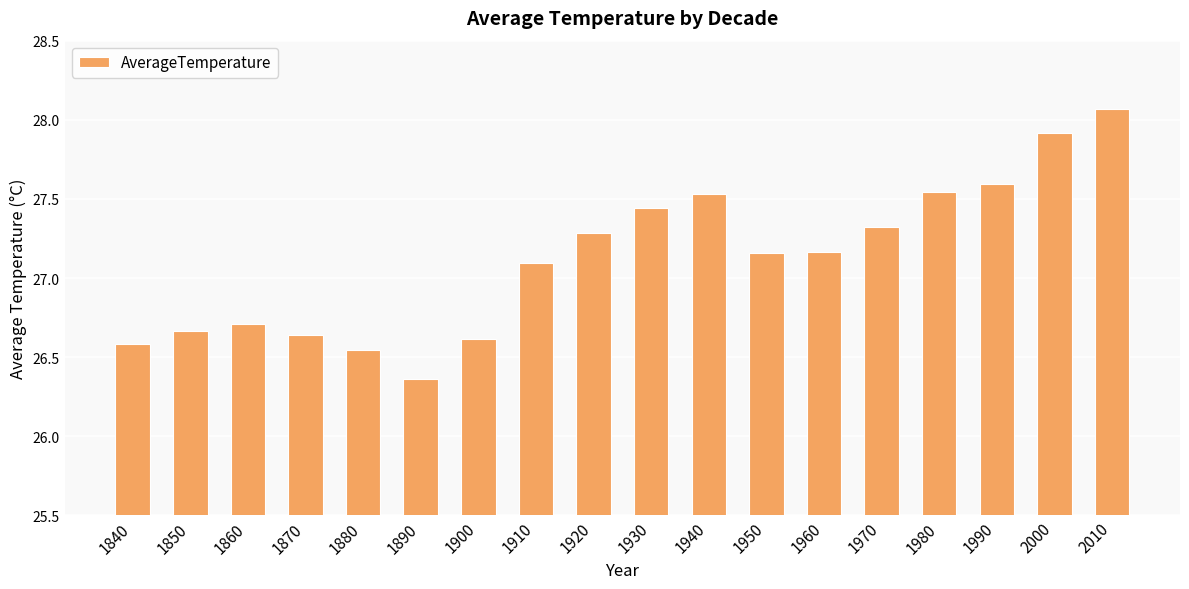

What is the ratio of the value at 1950 to the value at 1930?

1.0